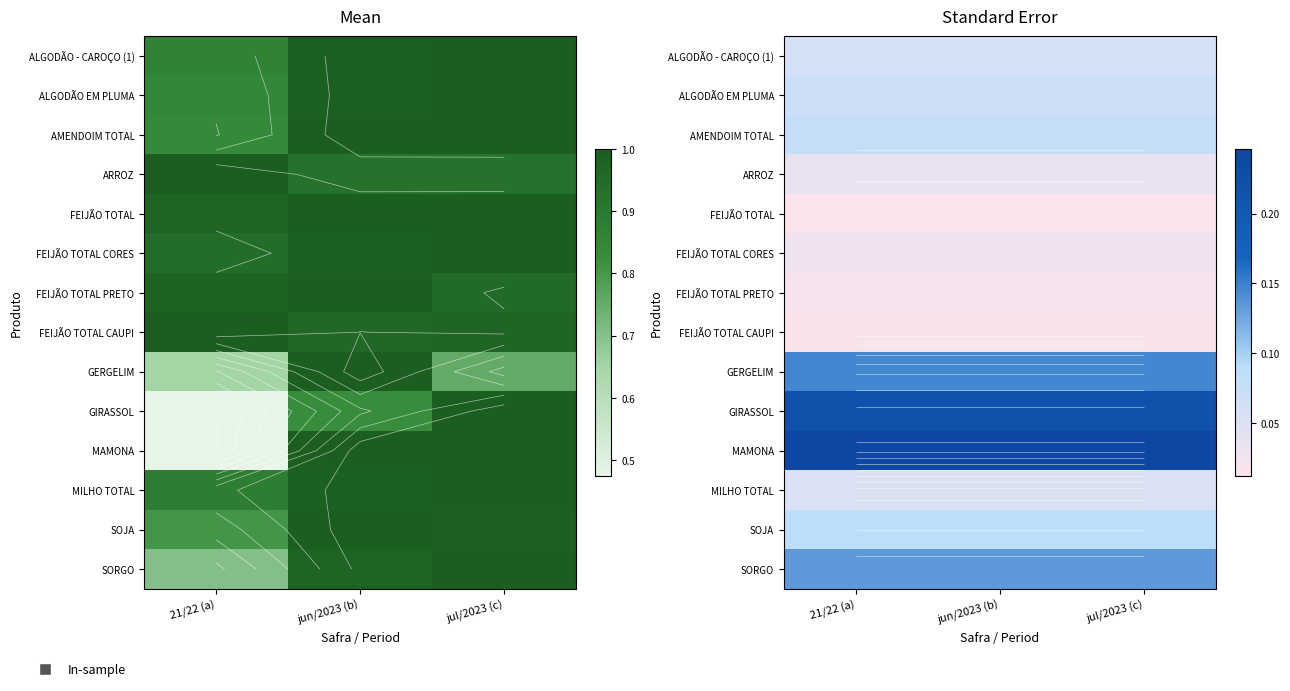

What is the sum of the SOJA values at 21/22 (a) and jun/2023 (b)?

0.2